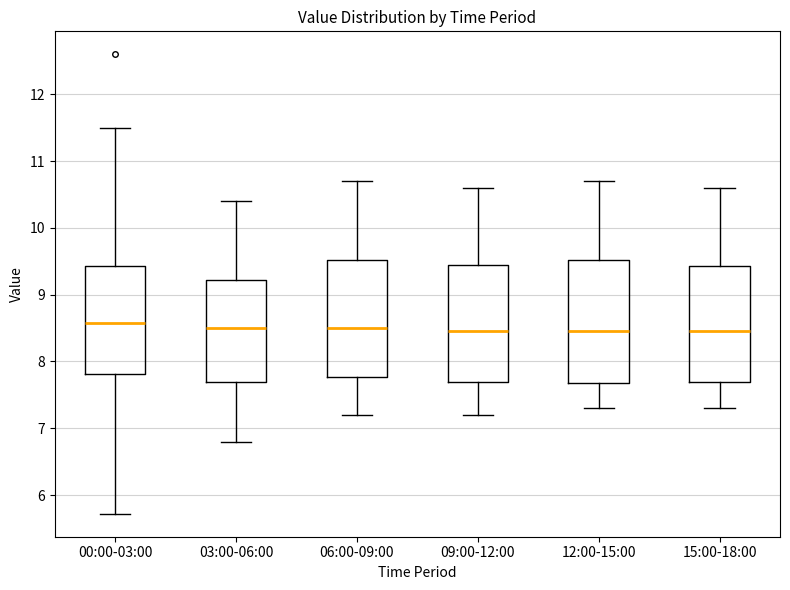

Reading left to right, read every box against the y-axis: the position of its median line, the range the box covers, and the ends of its whiskers. The values are not printed on the chart, so give them approximately, as read against the axis.

00:00-03:00: median 8.6, box 7.8 to 9.4, whiskers 5.7 to 11.5
03:00-06:00: median 8.5, box 7.7 to 9.2, whiskers 6.8 to 10.4
06:00-09:00: median 8.5, box 7.8 to 9.5, whiskers 7.2 to 10.7
09:00-12:00: median 8.5, box 7.7 to 9.5, whiskers 7.2 to 10.6
12:00-15:00: median 8.5, box 7.7 to 9.5, whiskers 7.3 to 10.7
15:00-18:00: median 8.5, box 7.7 to 9.4, whiskers 7.3 to 10.6